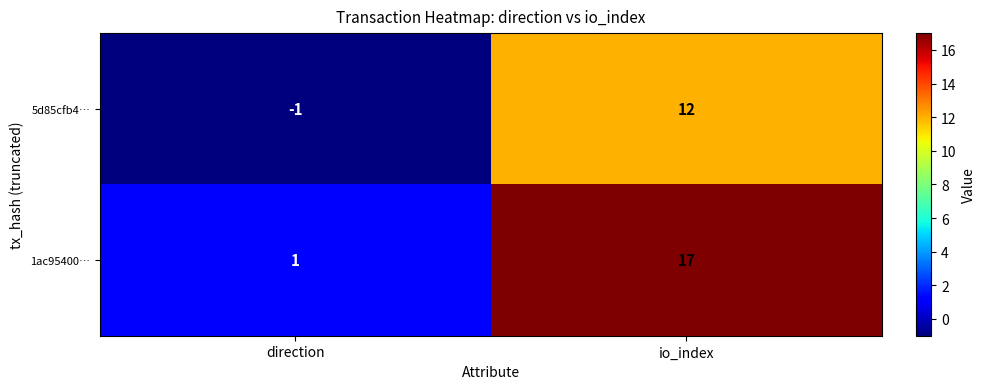

How many data points does each series have?

2